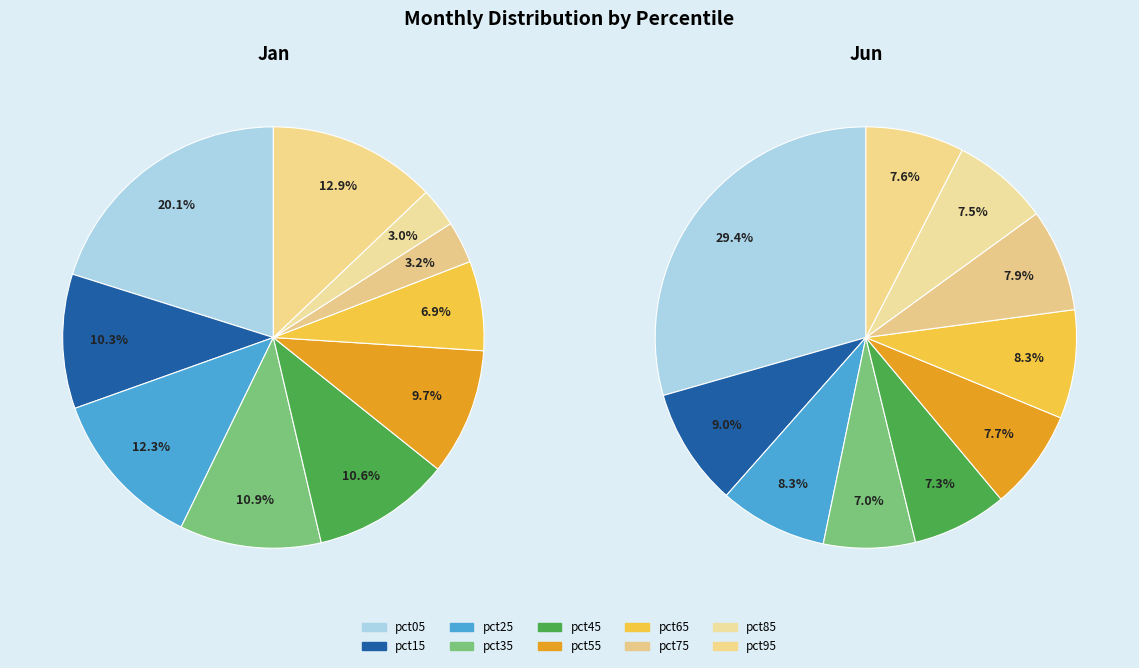

The pct75 slice represents 3% of the pie. True or false?

True